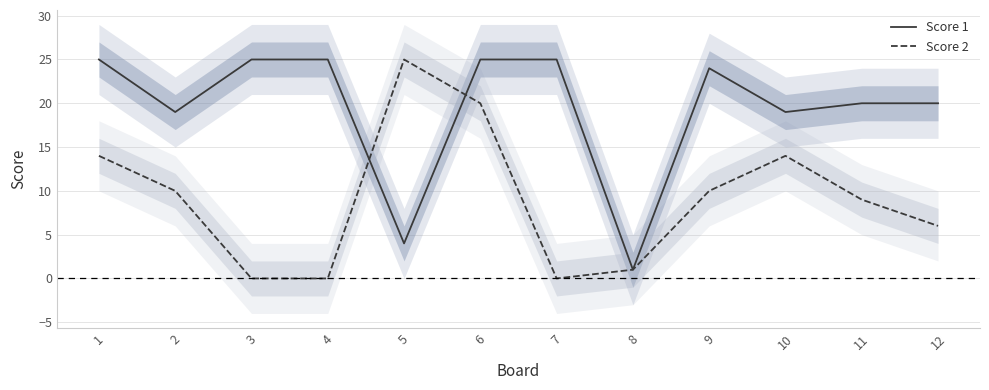

The value of Score 2 at 11 is 9. True or false?

True